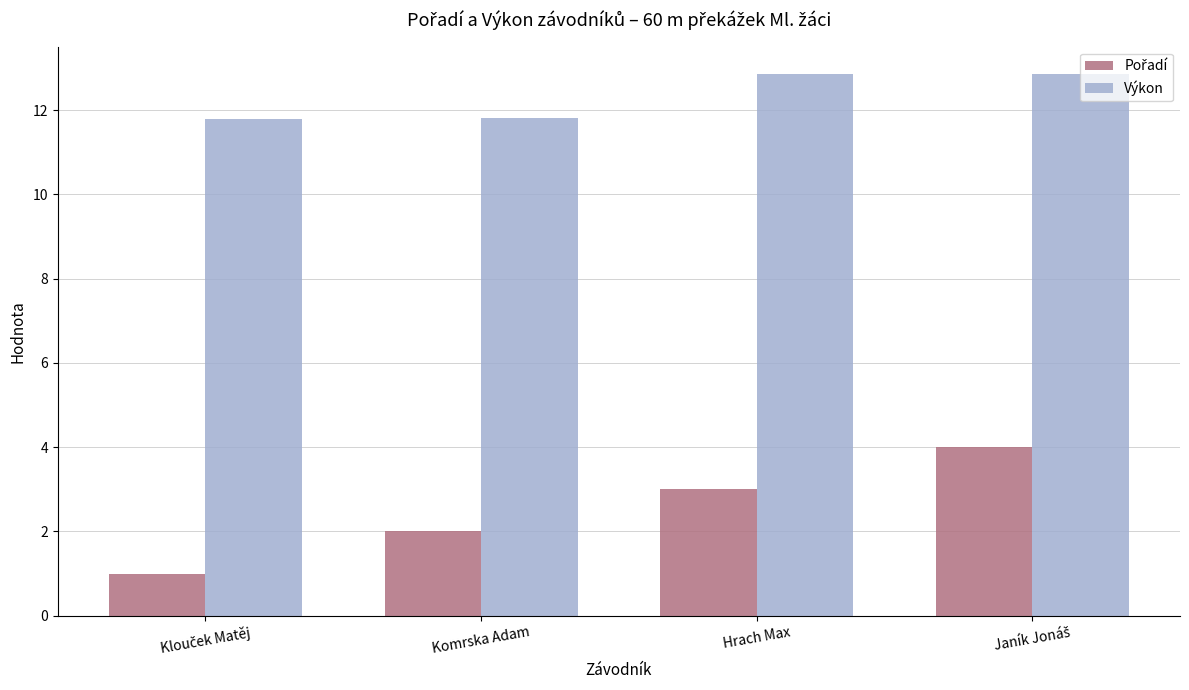

What is the total value across all series at Hrach Max?

15.9